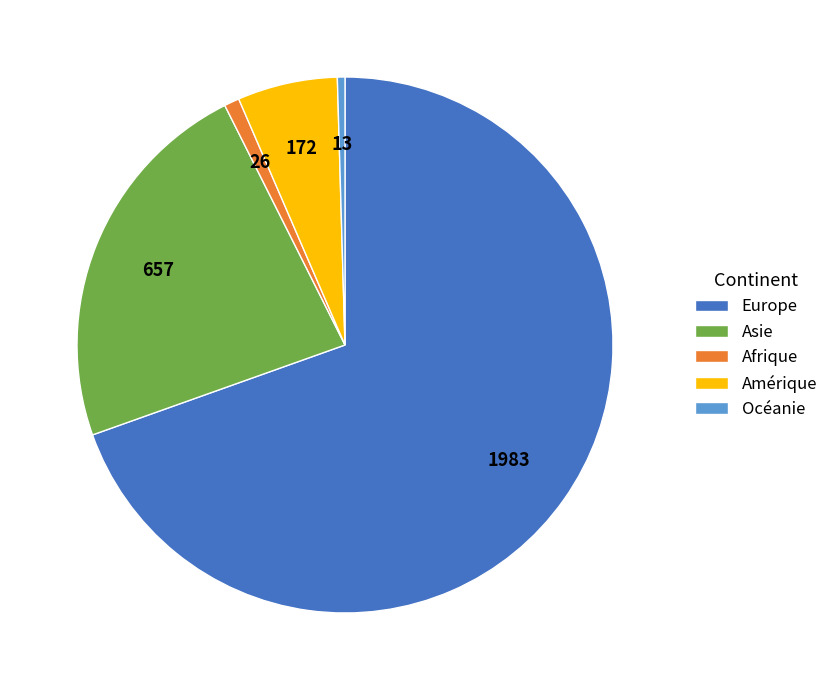

How many segments does this pie chart have?

5